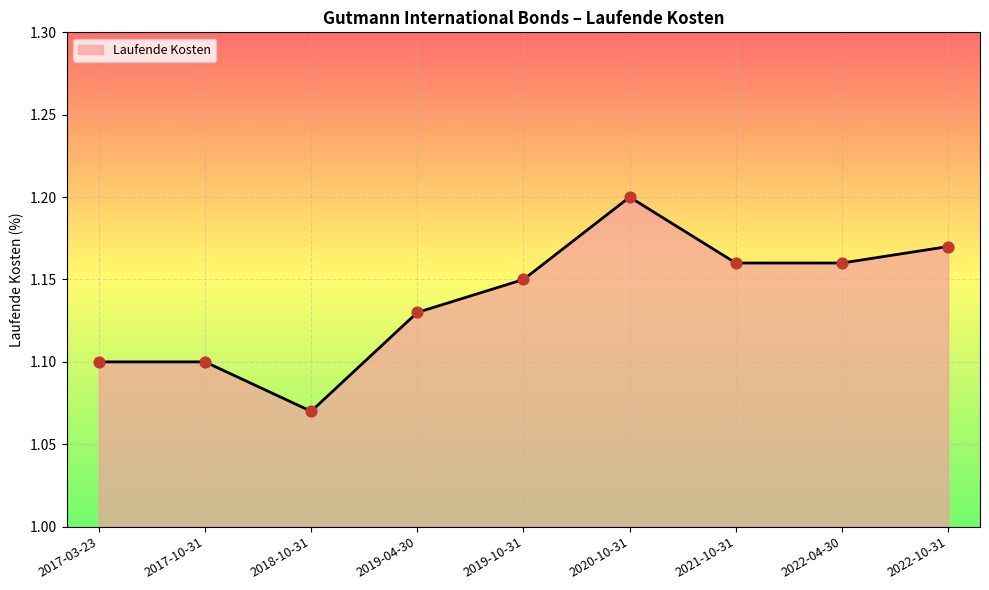

What is the change in value from 2019-04-30 to 2020-10-31?

+0.1